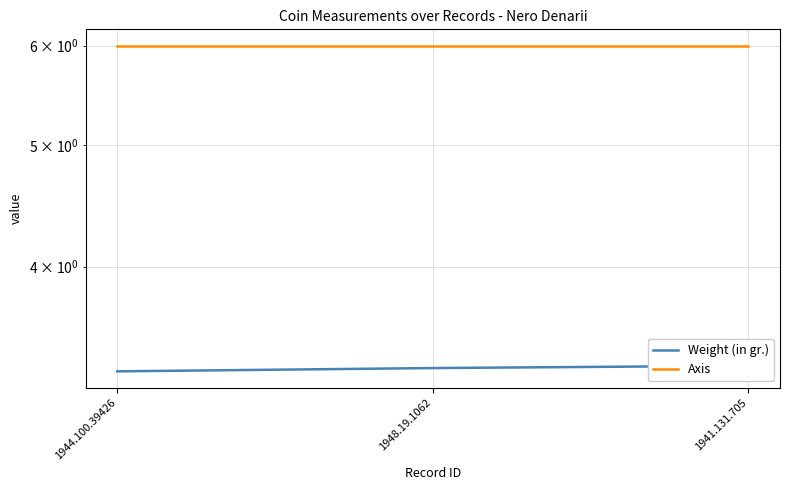

Reading right to left, what are all the values shown in this chart?

Weight (in gr.): 3.3	3.3	3.3
Axis: 6.0	6.0	6.0